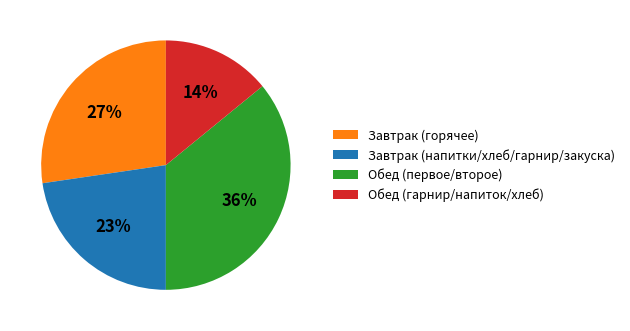

Which category has the smallest portion of the pie?

Обед (гарнир/напиток/хлеб)